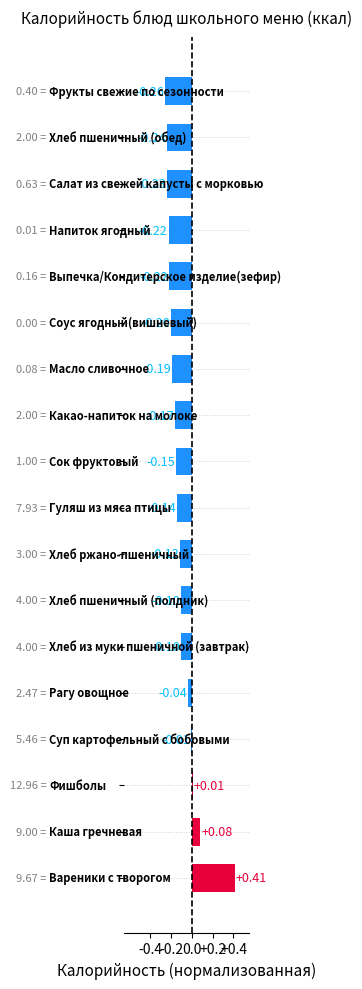

What is the difference between the maximum and minimum values?

0.7